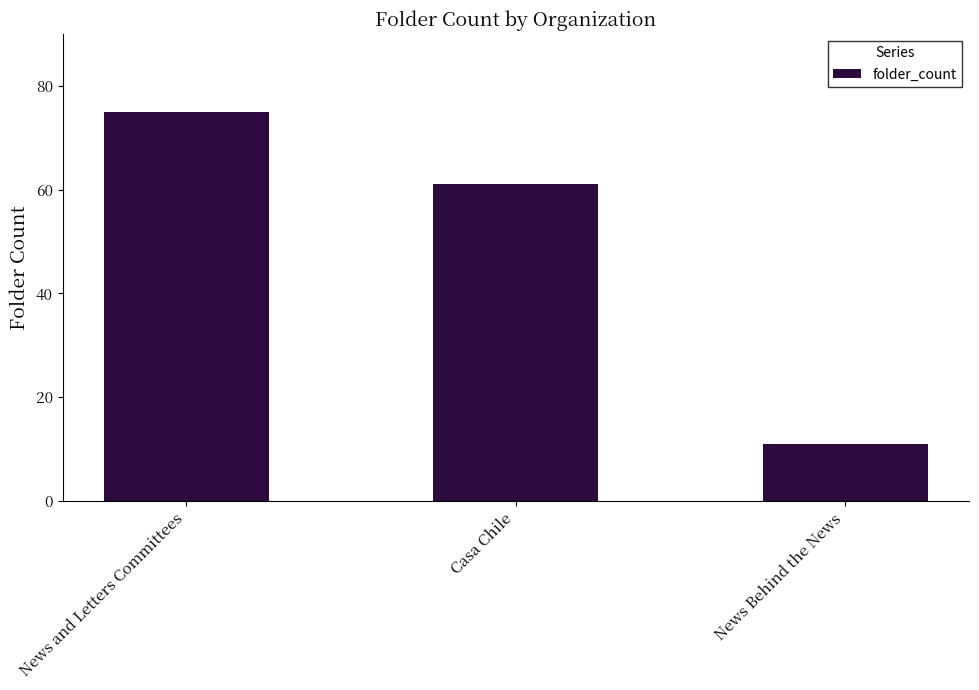

Reading left to right, transcribe all the data shown in this chart.

News and Letters Committees=75	Casa Chile=61	News Behind the News=11